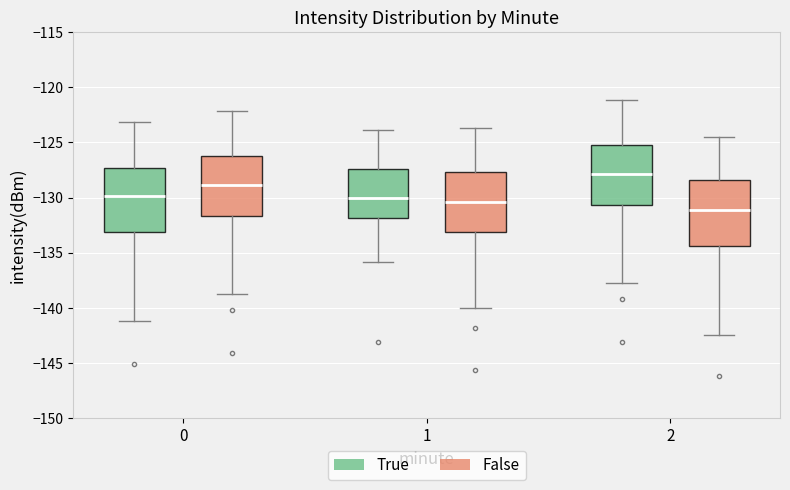

Where does the median line of the box for 2 (False) sit on the y-axis? The values are not printed on the chart, so give them approximately, as read against the axis.

-131.0